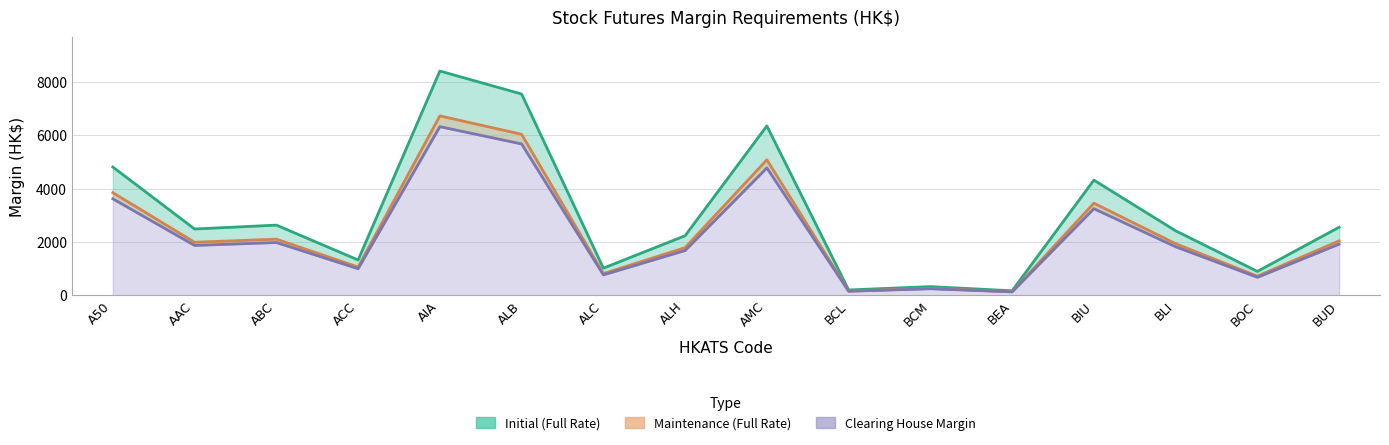

What is the difference between the second highest and minimum values in the Initial (Full Rate) series?

7386